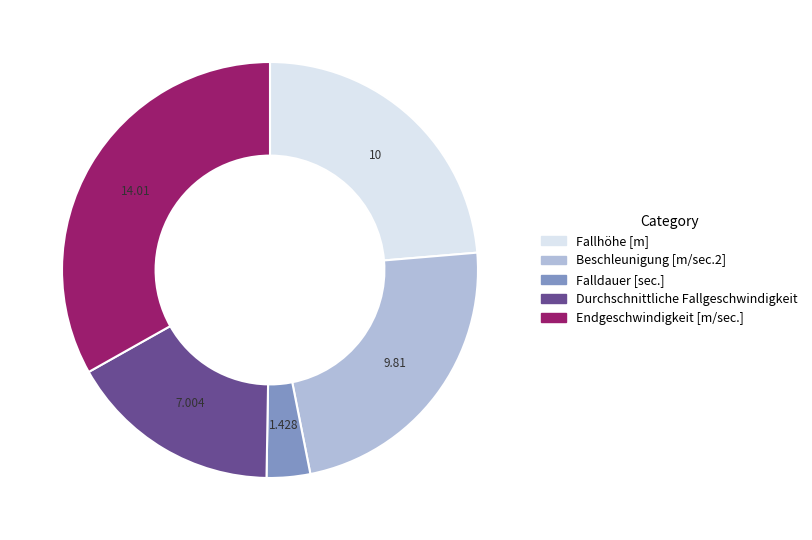

Which has a higher value, Falldauer [sec.] or Durchschnittliche Fallgeschwindigkeit?

Durchschnittliche Fallgeschwindigkeit